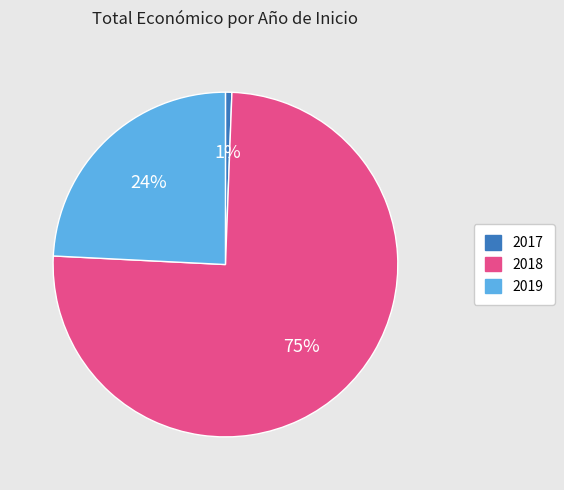

Does any single category account for the majority?

Yes